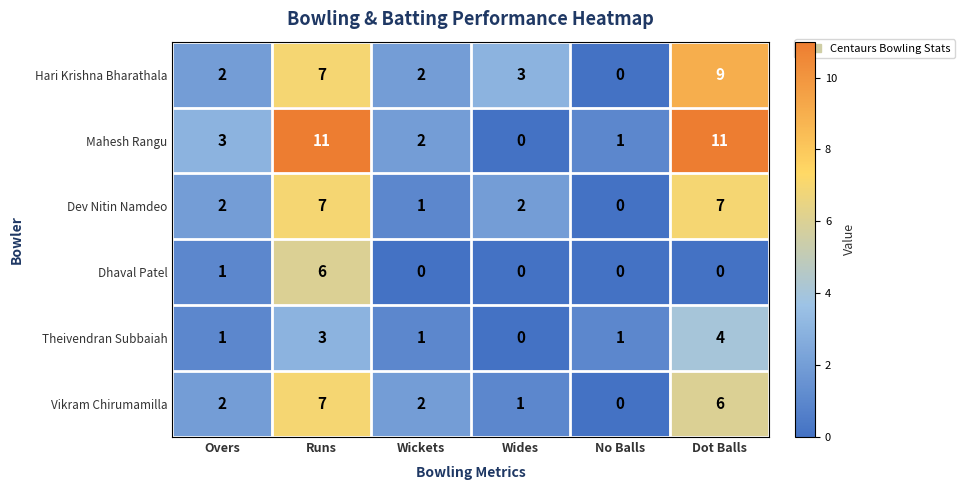

How many values in Dev Nitin Namdeo are above zero?

5